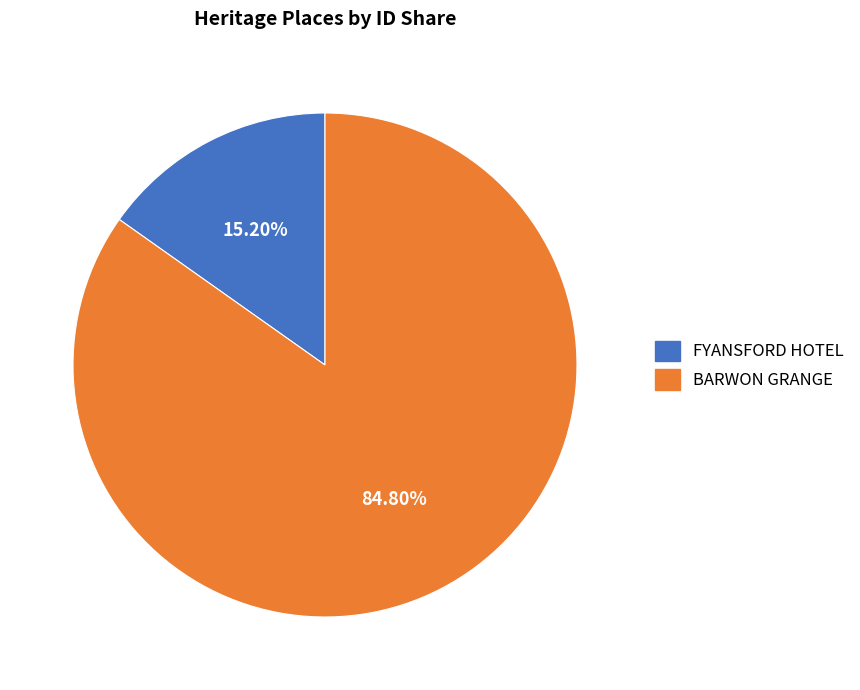

How many slices are in this pie chart?

2